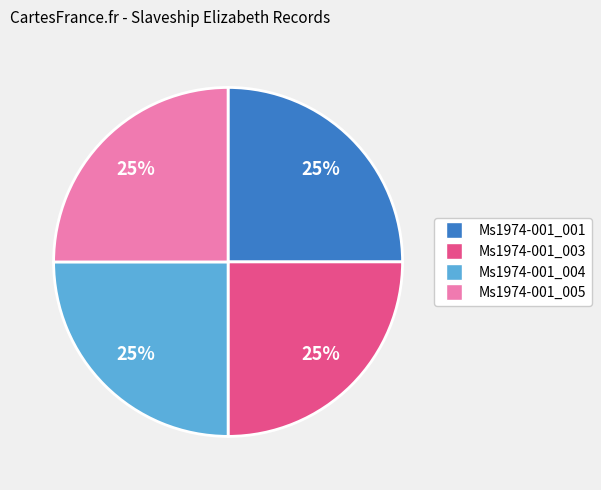

To the nearest percent, what percentage of the pie is Ms1974-001_001?

25%